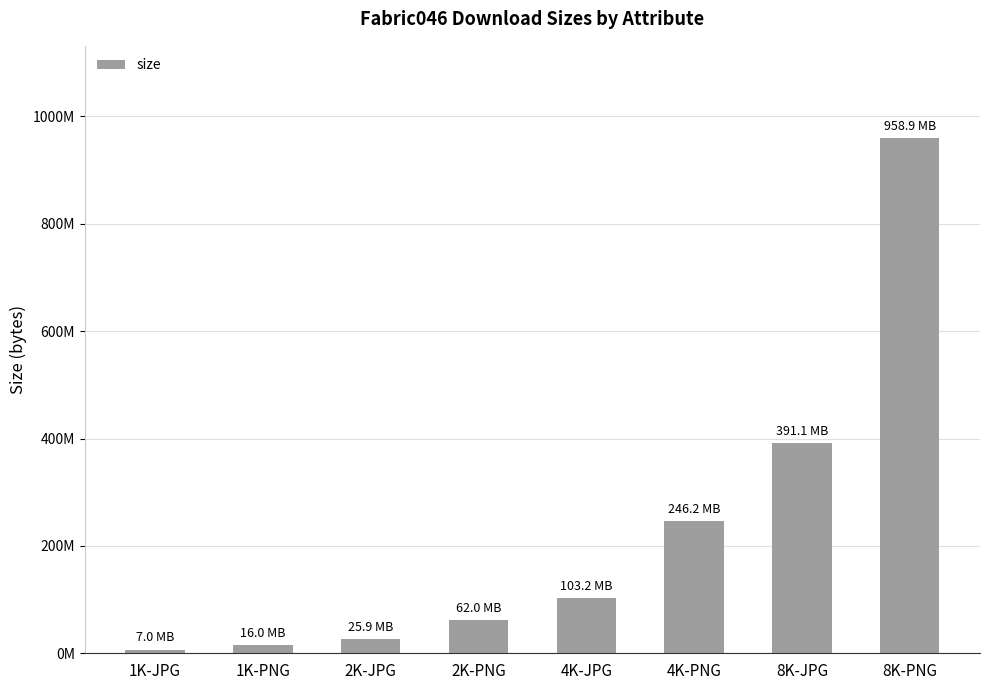

Is it true that the value at 8K-PNG is 531956418?

False